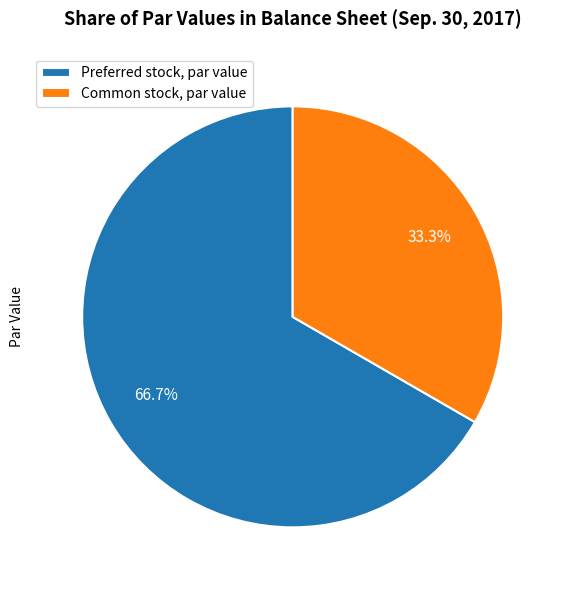

Is there any slice that represents more than half of the pie?

Yes